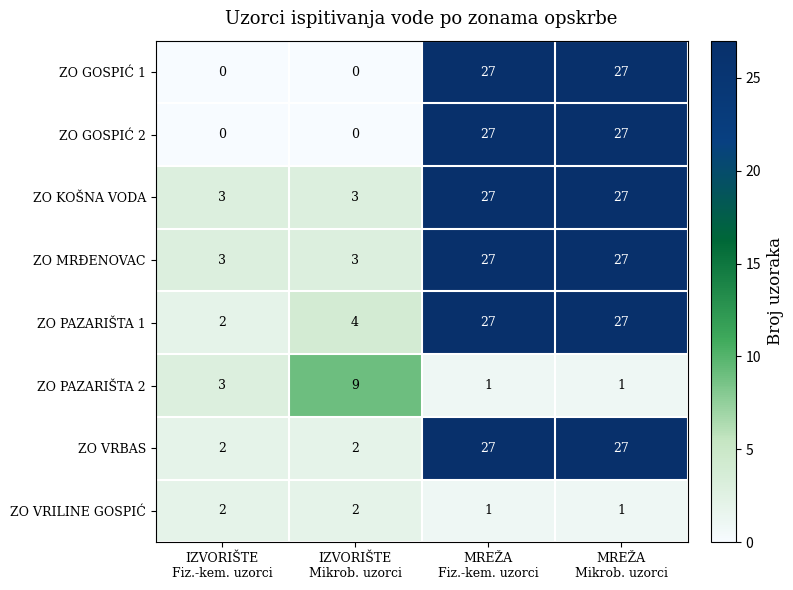

How many ZO GOSPIĆ 1 values are between 0 and 27?

4